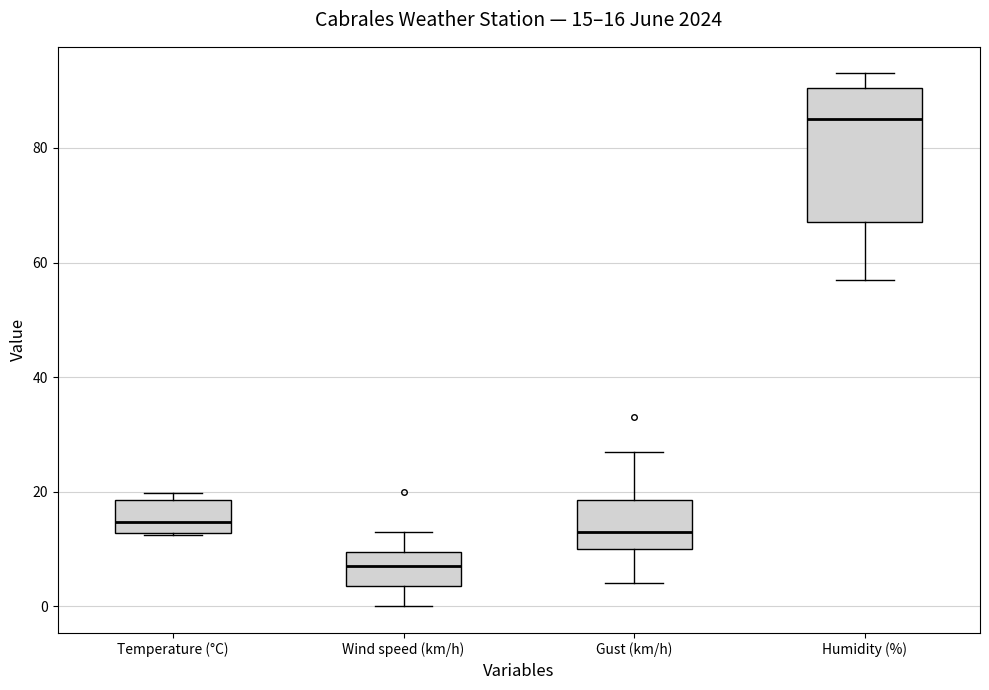

Which box has the lowest median line?

Wind speed (km/h)